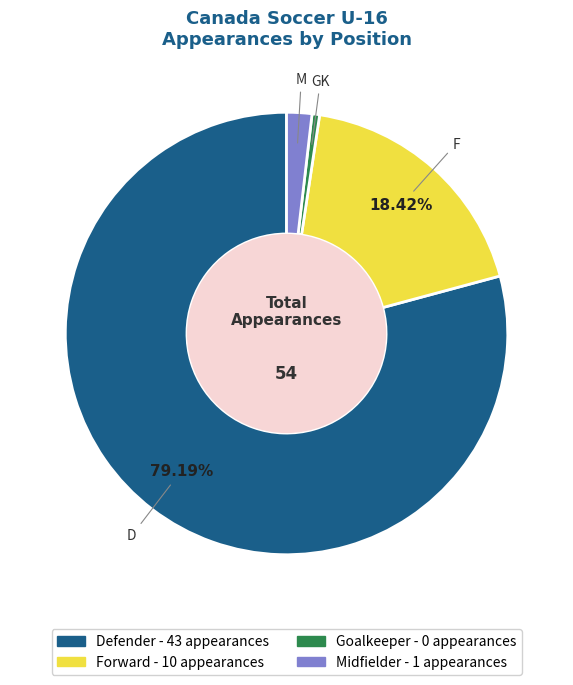

Rank the categories by value from highest to lowest.

D, F, M, GK